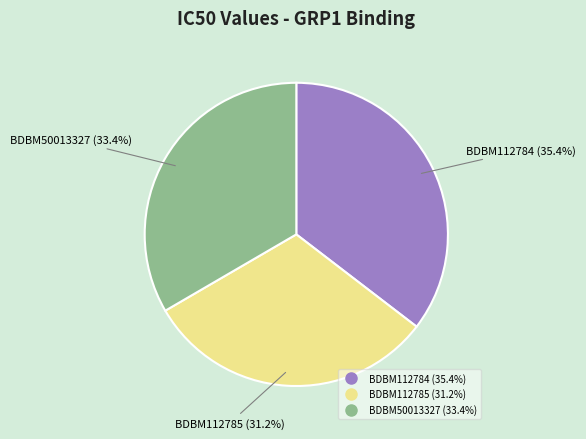

Combined, what portion of the pie is BDBM112785 and BDBM50013327?

64.6%